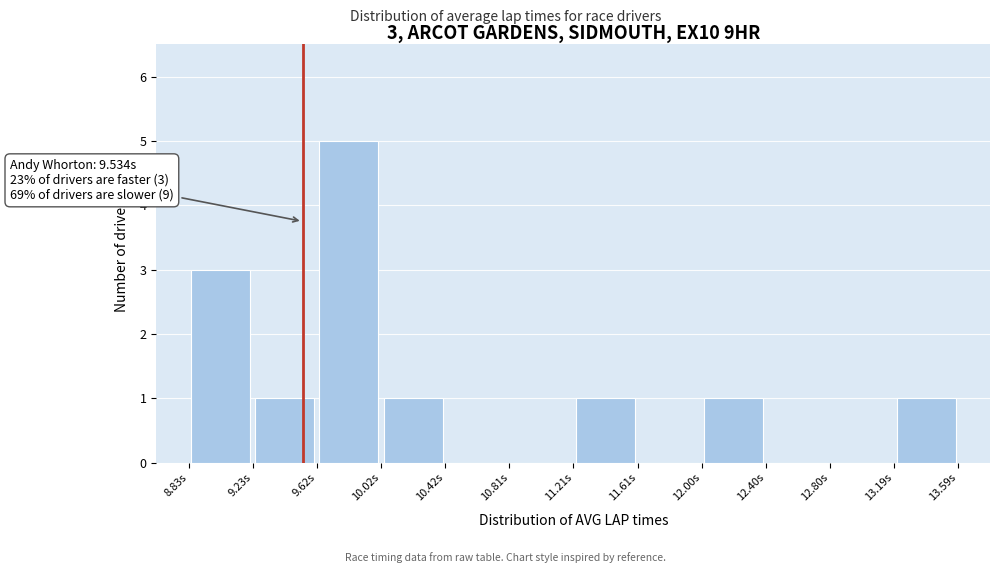

Which range on the x-axis has the tallest bar?

9.60 to 10.00